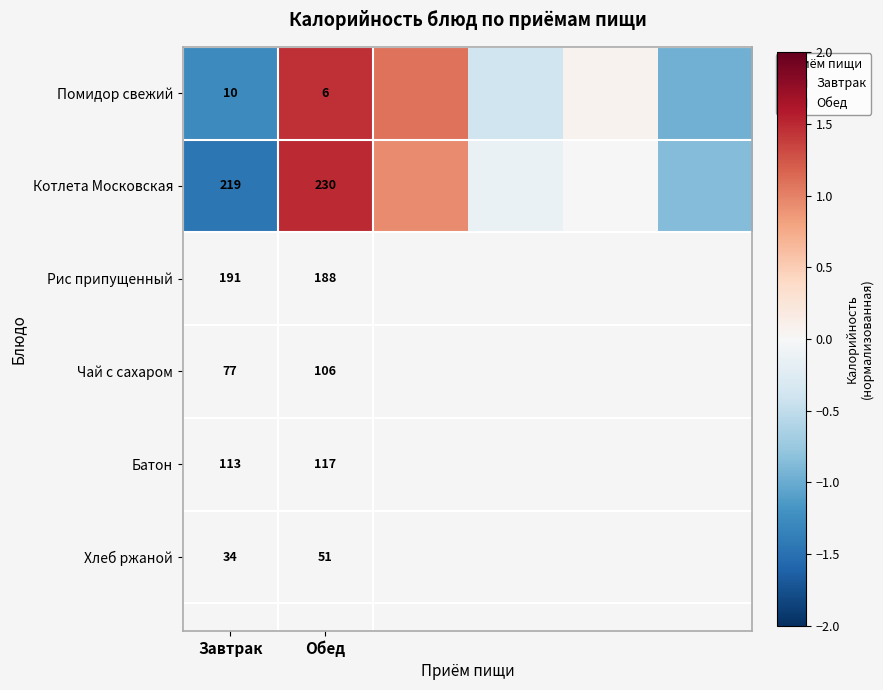

At Завтрак, list the series in order from smallest to largest.

Помидор свежий, Котлета Московская